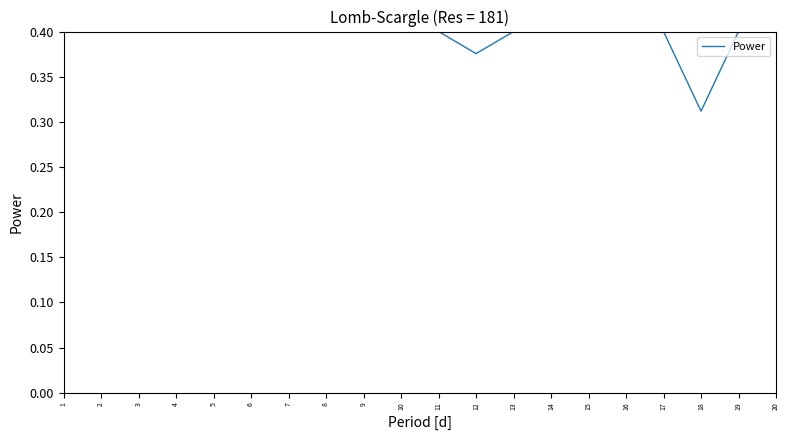

Is it true that the value at 17 is 0.6?

False